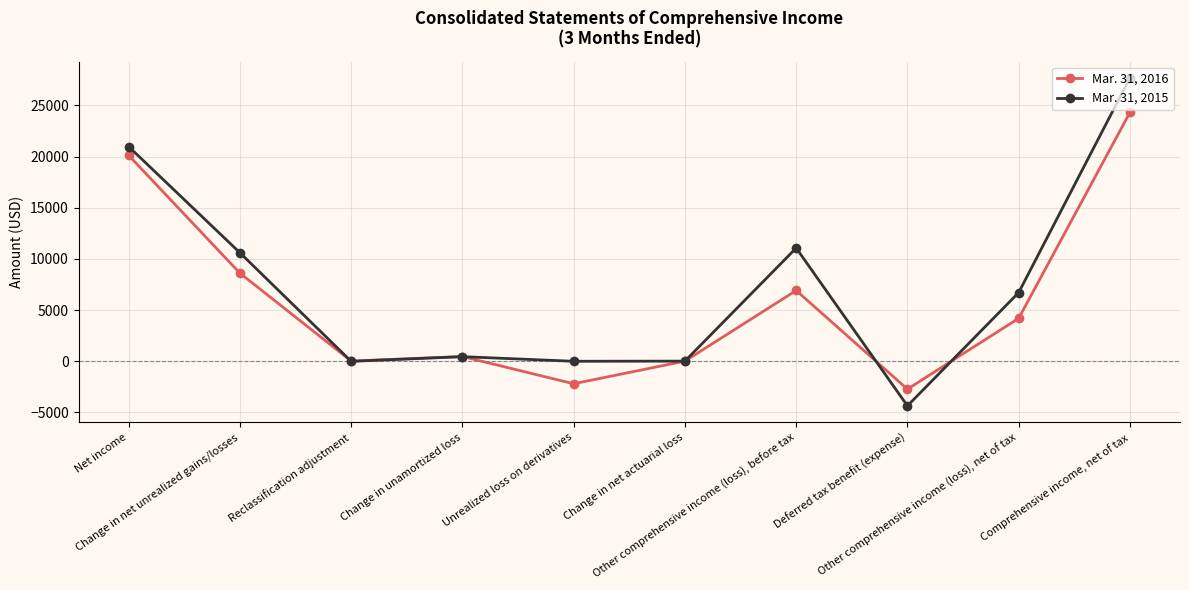

How many series are shown in this chart?

2